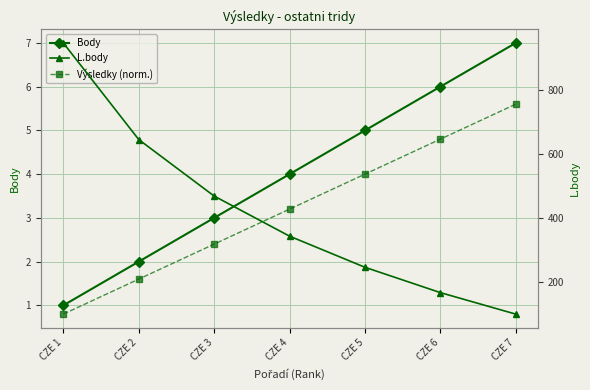

How many data points in Výsledky (norm.) are less than 3?

3